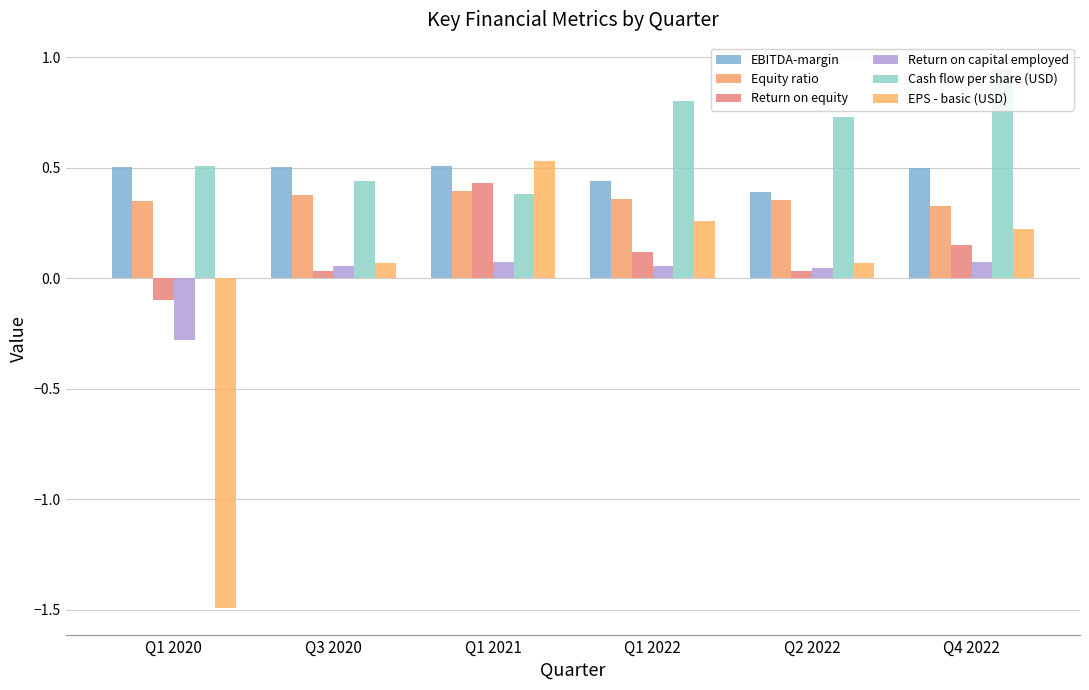

How many negative values does the Return on capital employed series have?

1